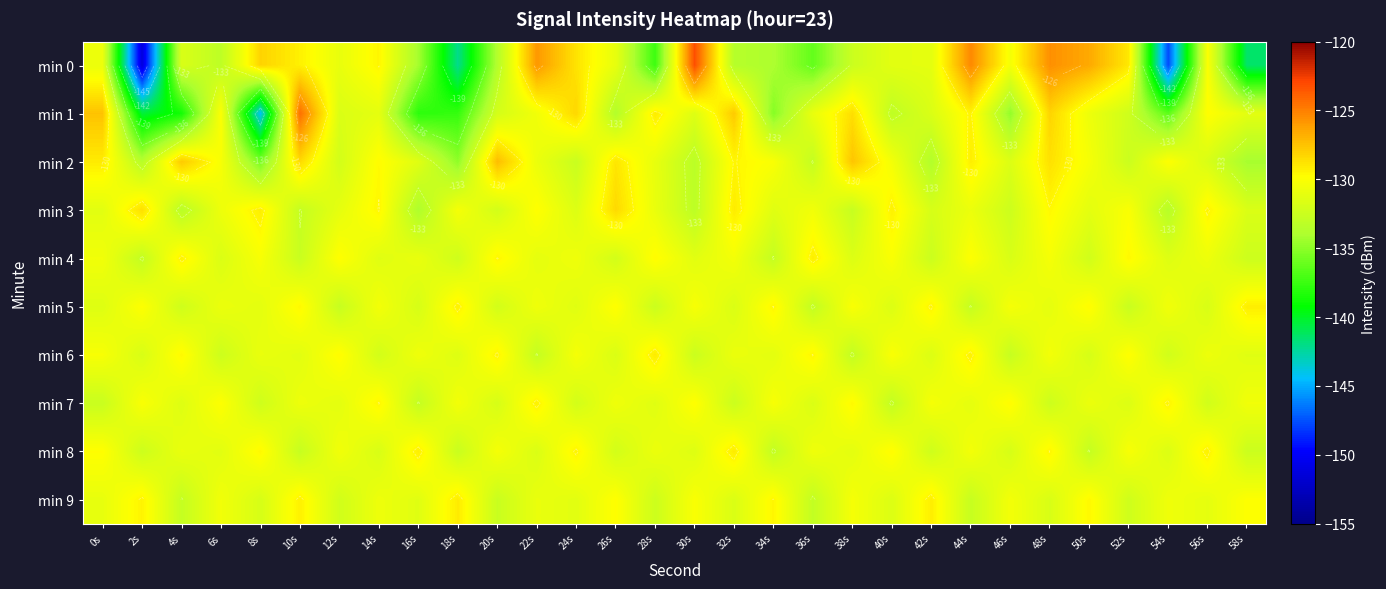

At which label is min 5 closest to -131?

48s